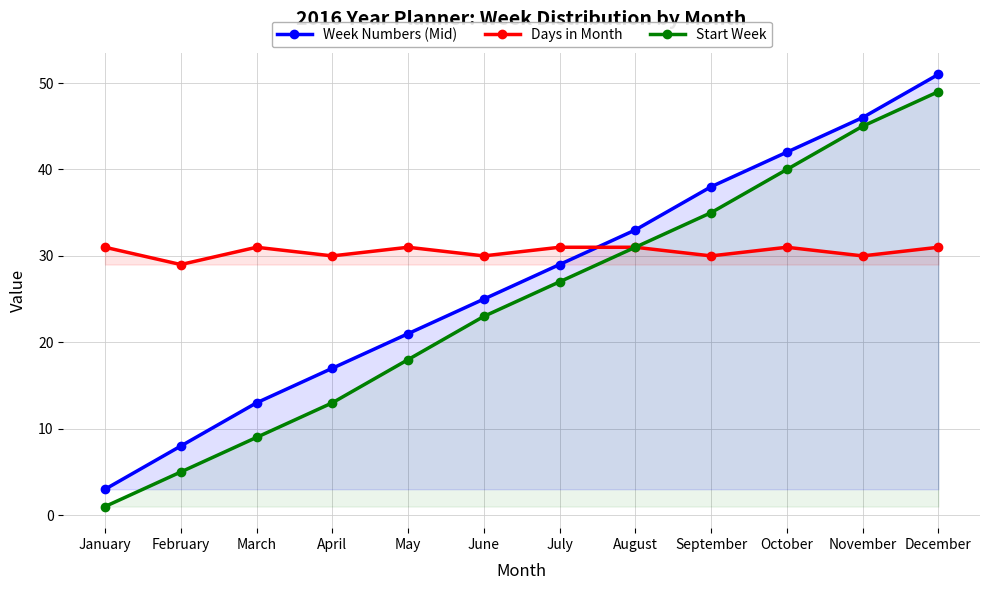

What is the total value across all series at April?

60